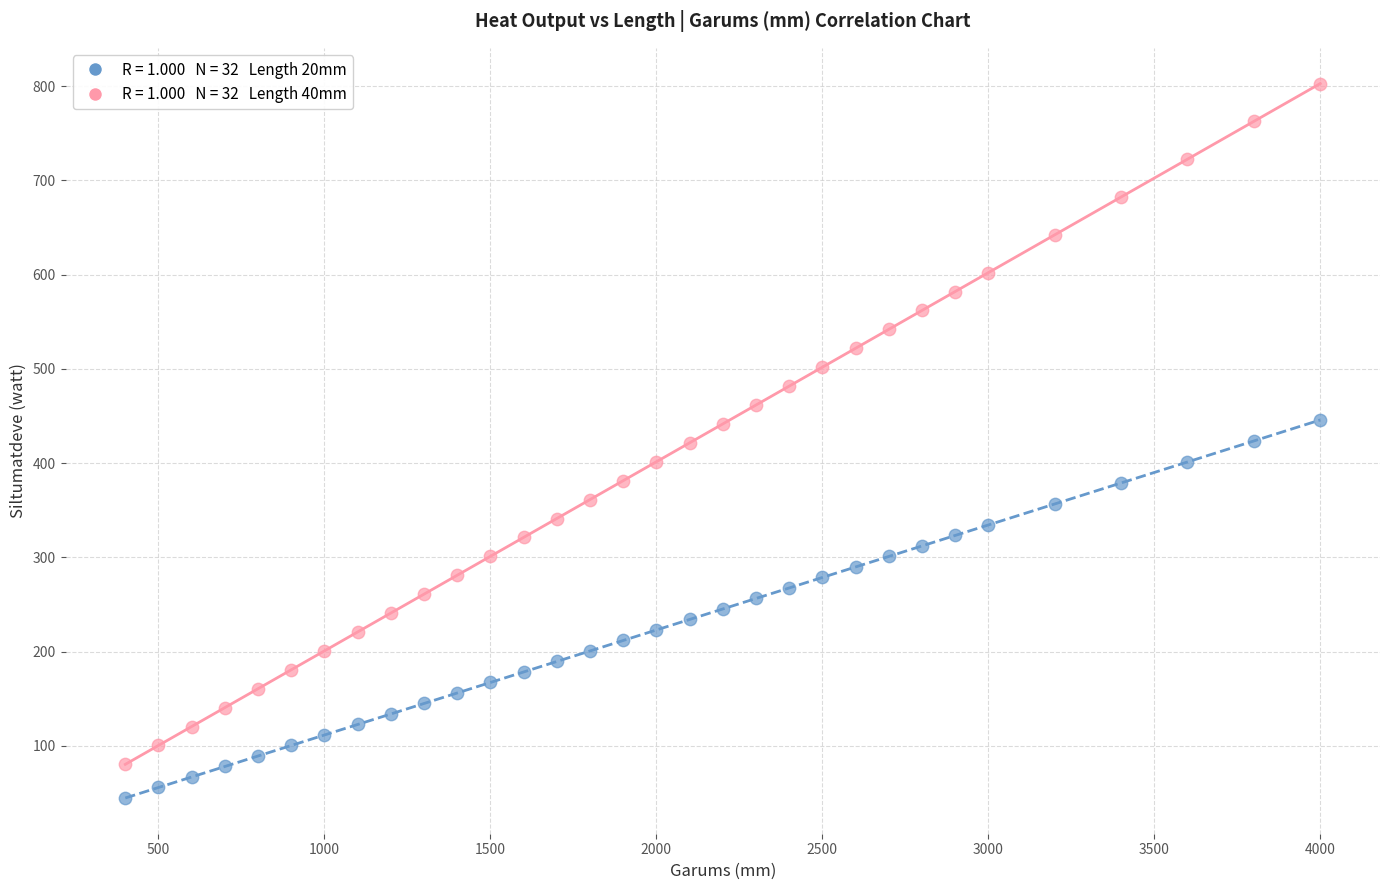

Across all data points, what is the range of Y values (max minus min)?

758.2